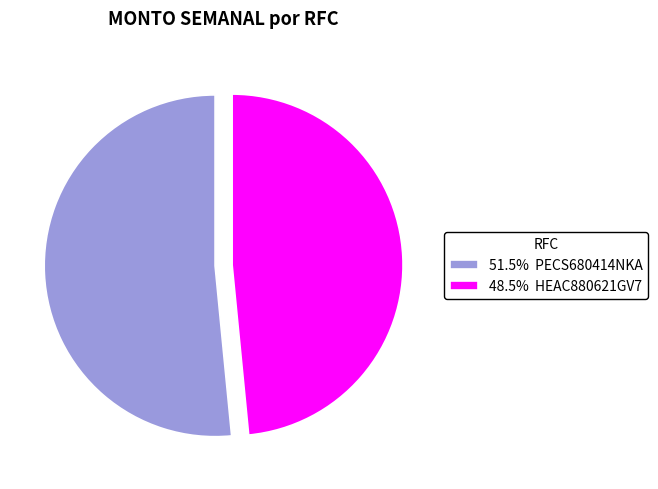

Approximately how many times larger is the value at 48.5% HEAC880621GV7 compared to 51.5% PECS680414NKA?

0.9